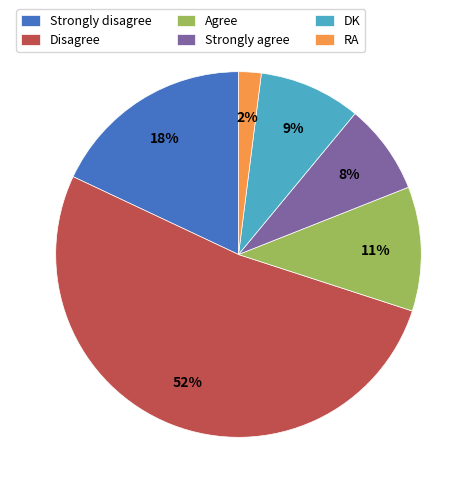

Between RA and Agree, which is larger?

Agree